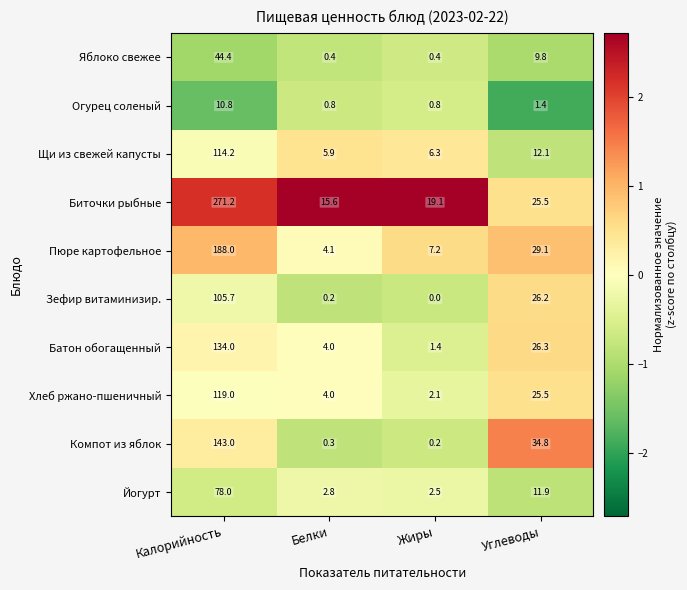

Which series has the widest spread of values?

Биточки рыбные